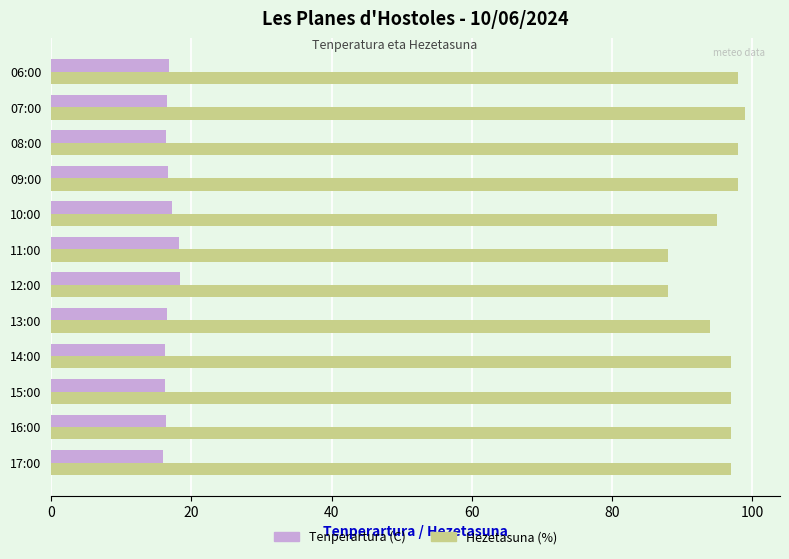

List the series in order of their peak value, lowest first.

Tenperartura (C), Hezetasuna (%)